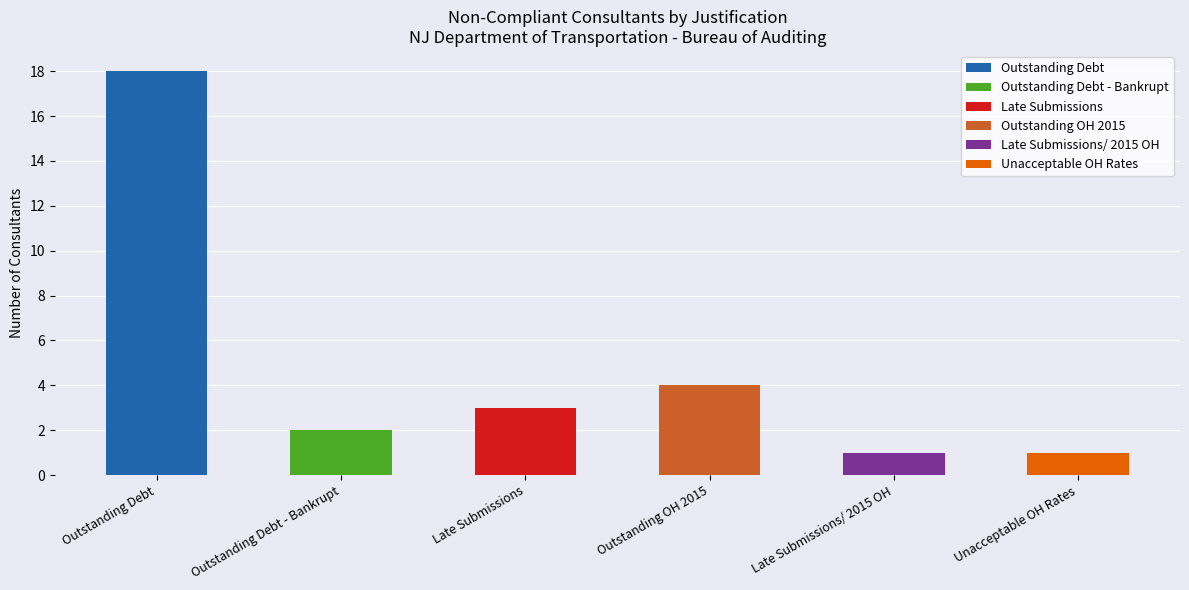

Count the number of categories in the chart.

6